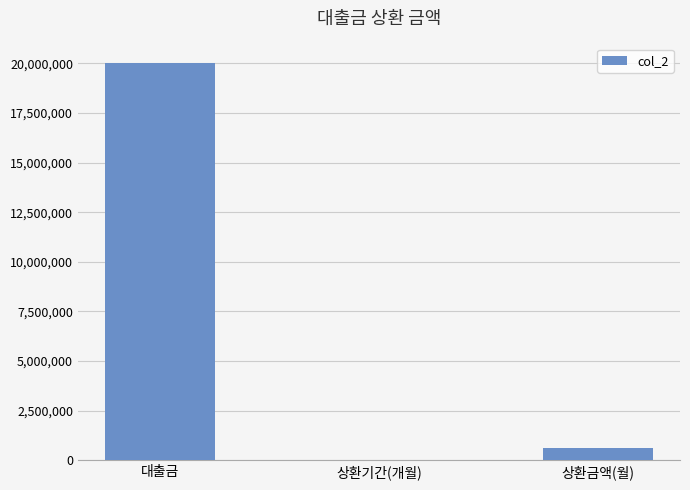

Is it true that the value at 대출금 is 20000000.0?

True